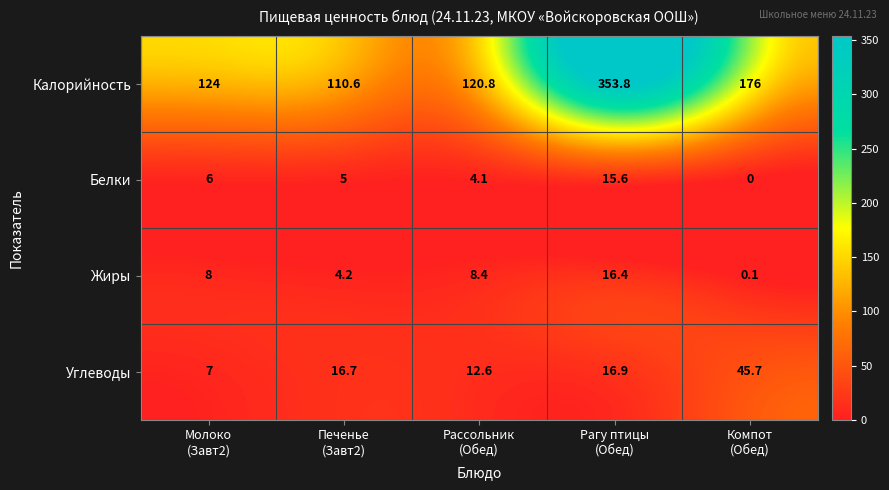

What is the difference between the maximum and minimum values in the Жиры series?

16.3